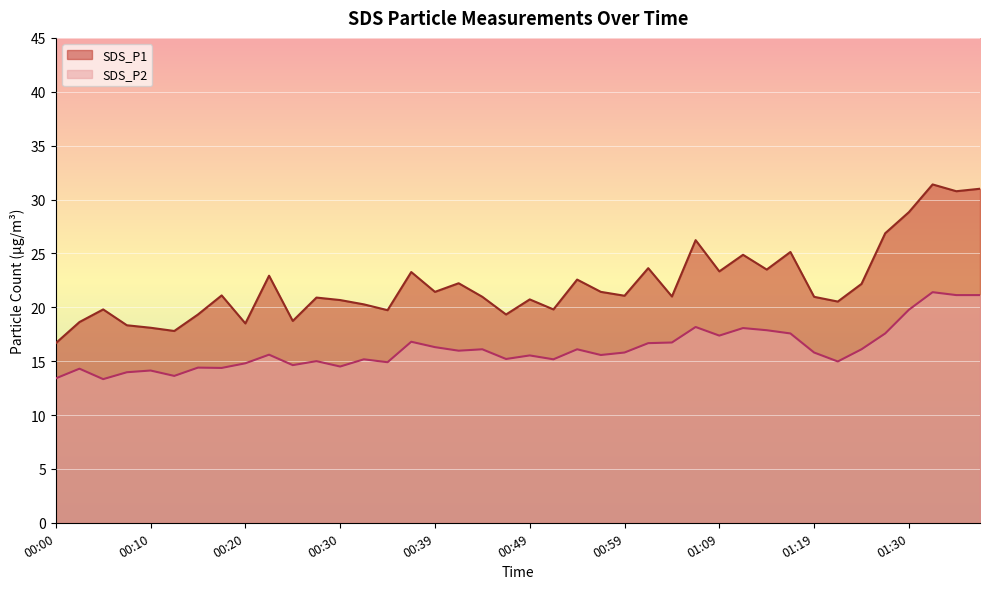

What is the approximate value of SDS_P1 at 00:10?

18.1